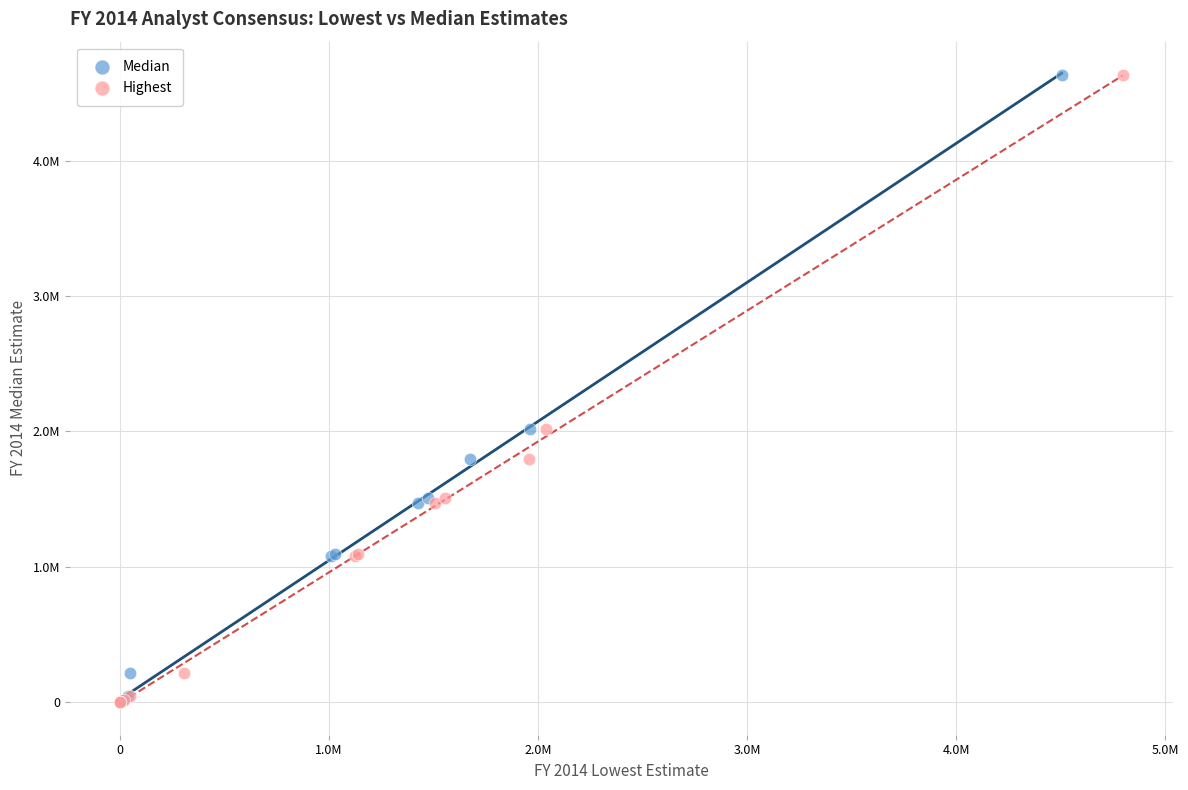

What are all the series names shown in the legend?

Median, Highest